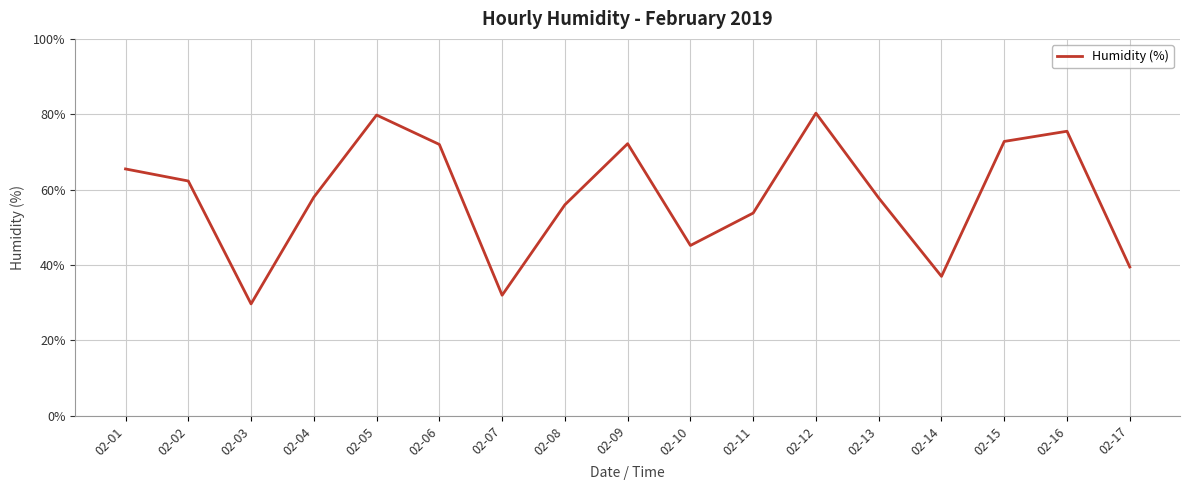

What is the difference between the maximum and minimum values?

50.6